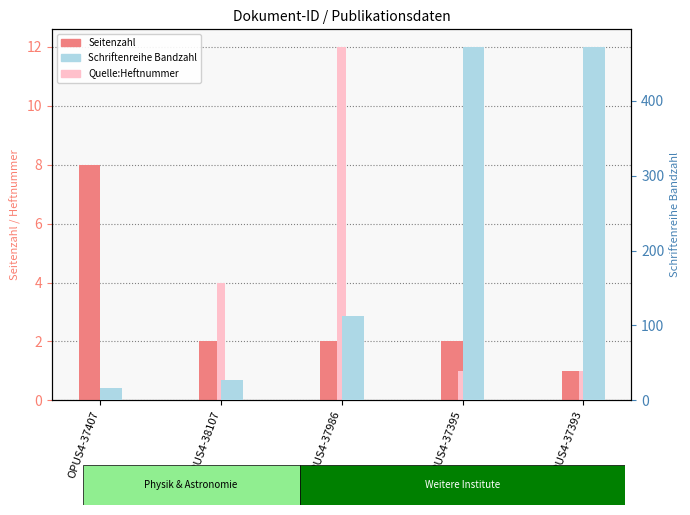

Reading left to right, transcribe all the data shown in this chart.

Seitenzahl: 8	2	2	2	1
Quelle:Heftnummer: 0	4	12	1	1
Schriftenreihe Bandzahl: 16	27	112	472	472